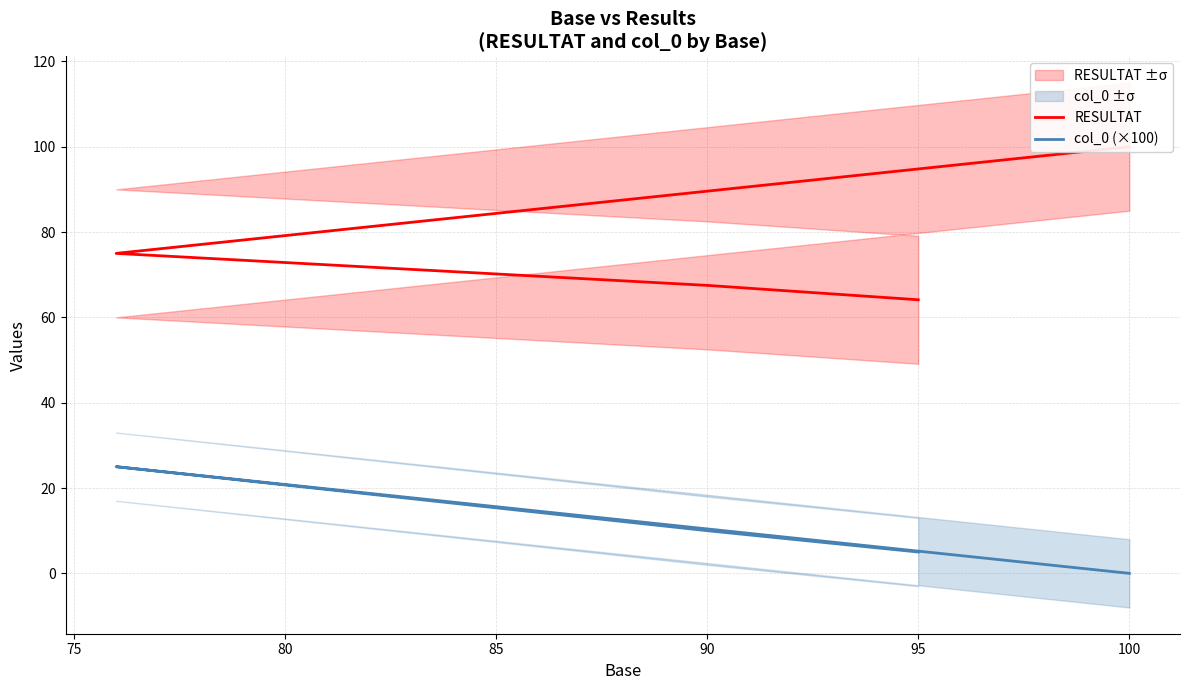

What is the total value across all series at 95?

69.1